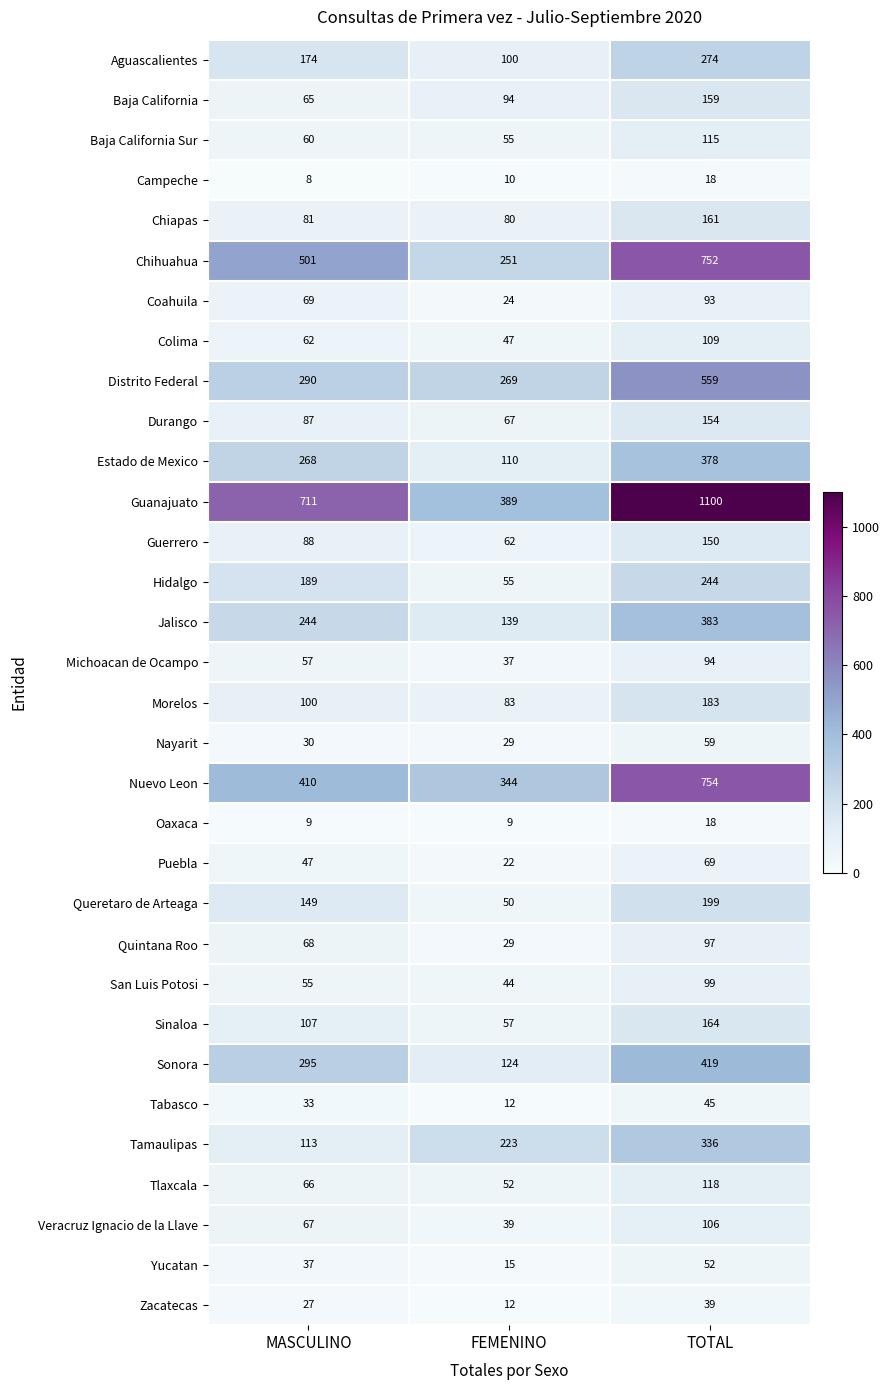

The value of Aguascalientes at MASCULINO is 251. True or false?

False